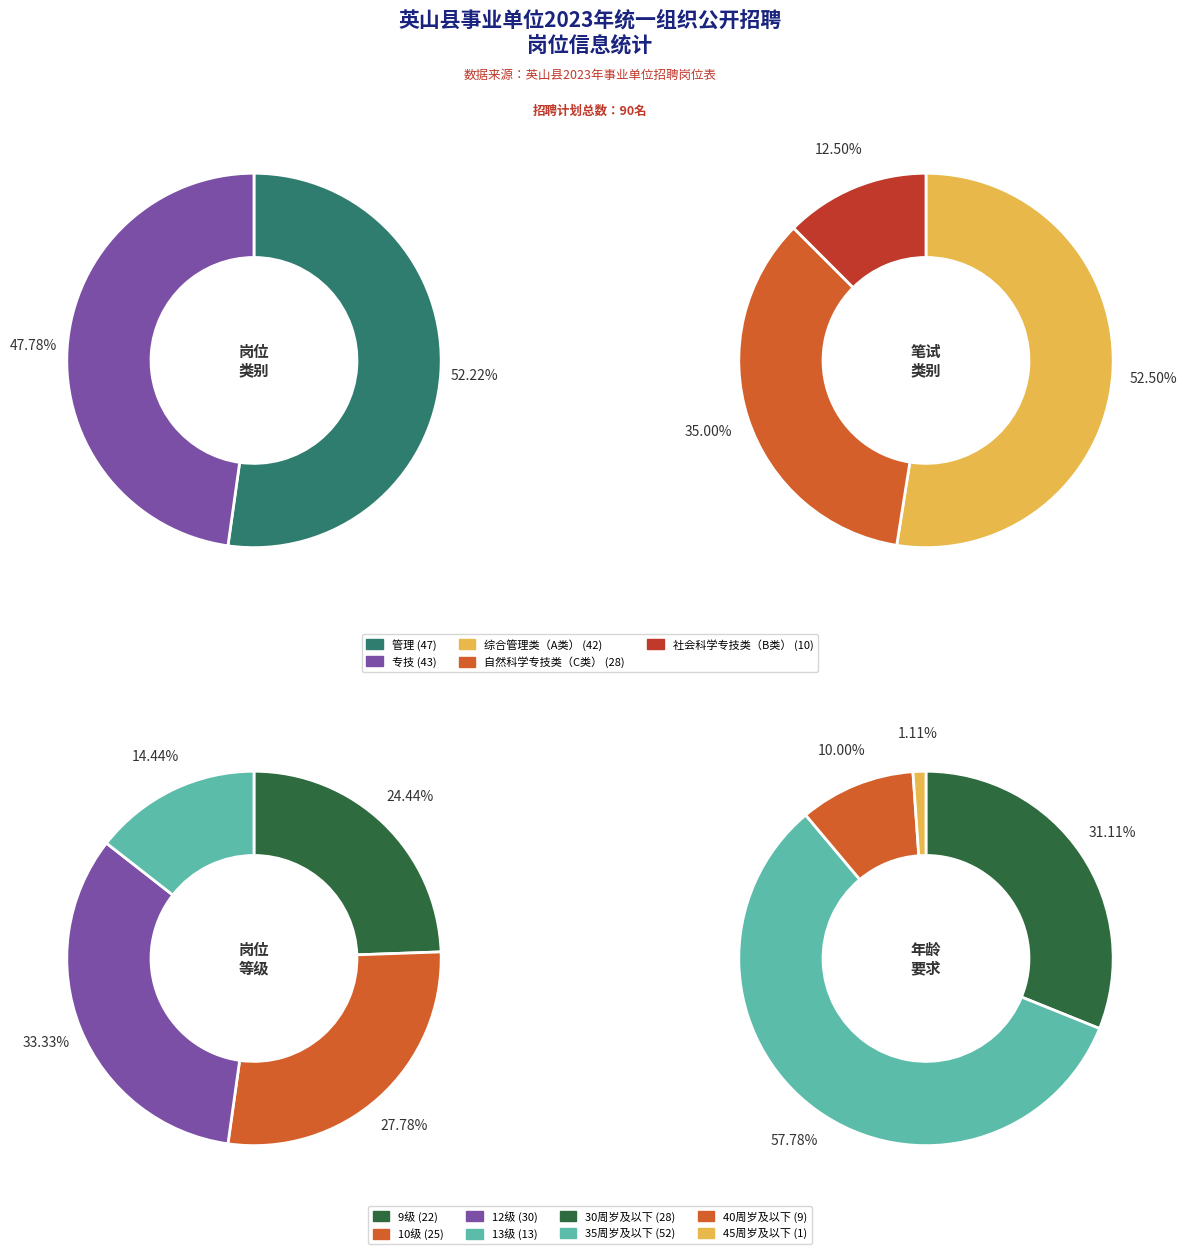

To the nearest percent, what percentage of the pie is 专技?

48%